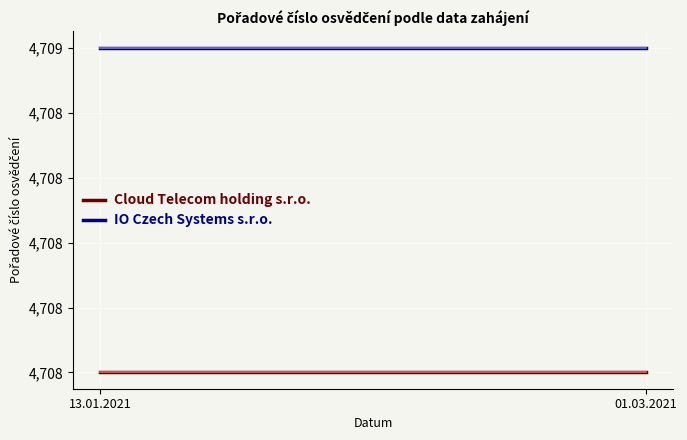

What is the sum of all Cloud Telecom holding s.r.o. values?

9416